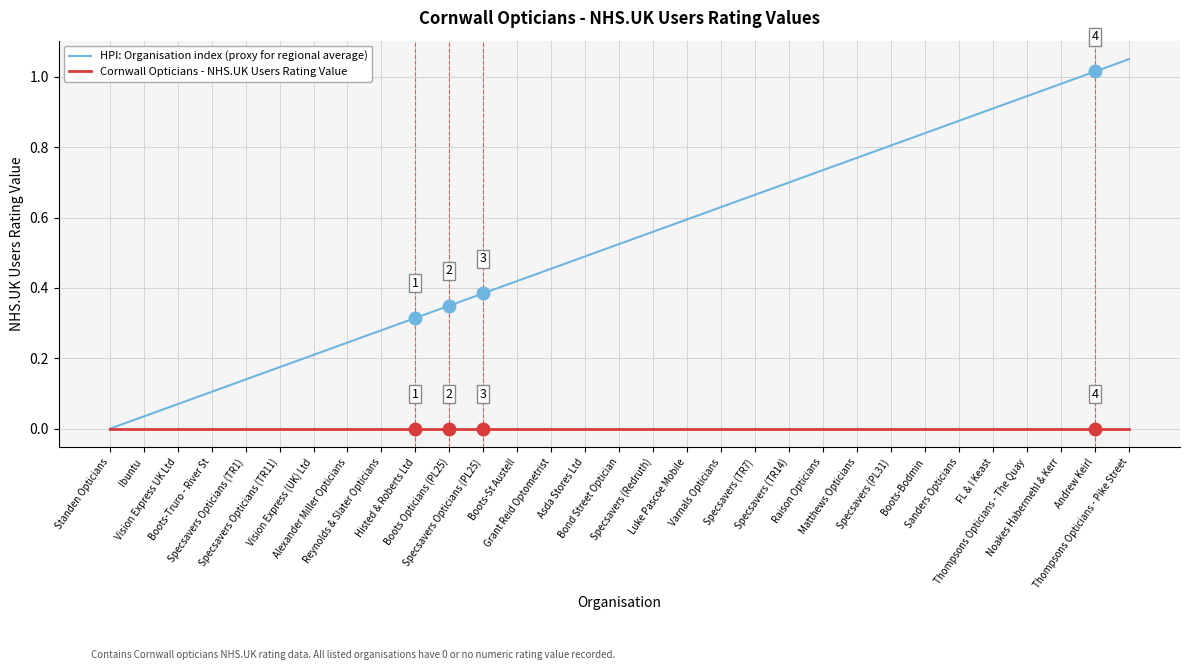

What position from the right is Specsavers (TR7)?

12